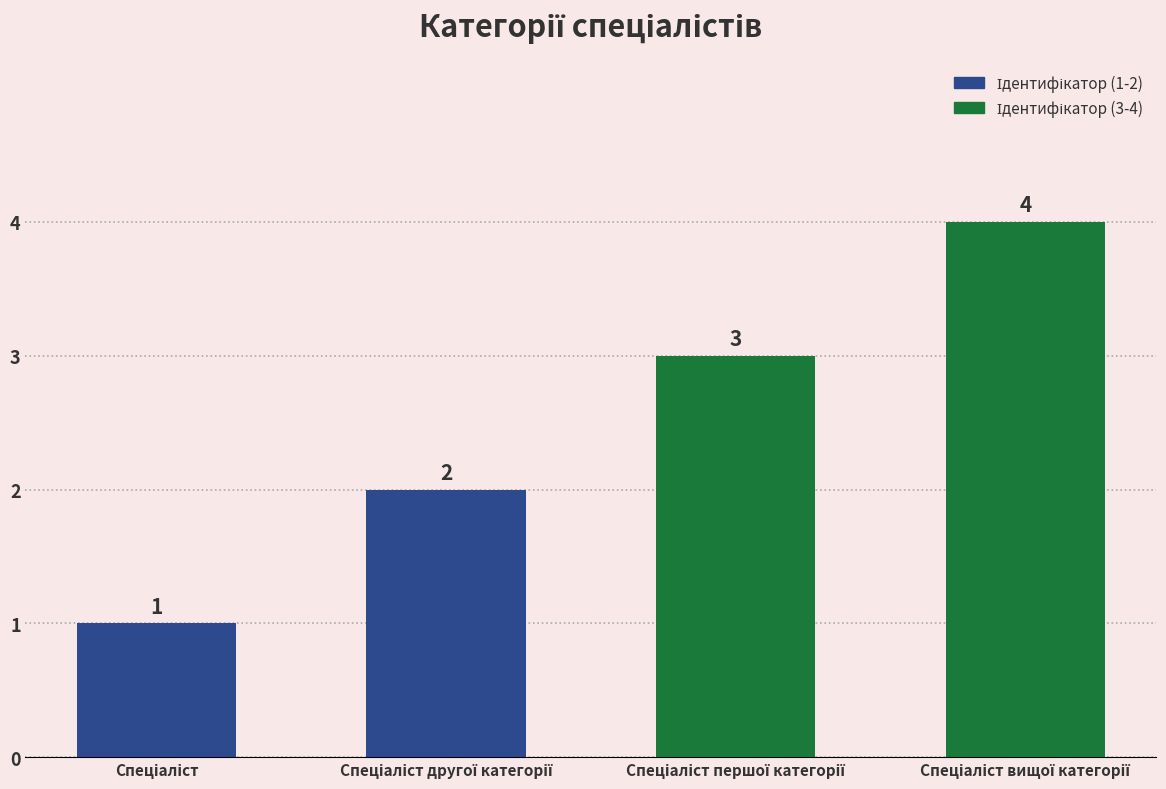

What is the difference between the maximum and minimum values?

3